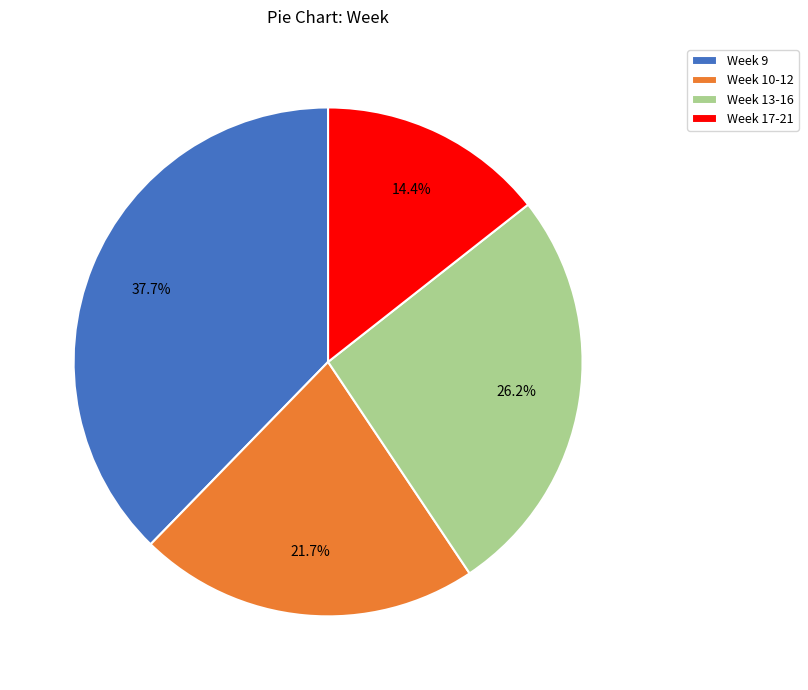

Which slice is the smallest?

Week 17-21